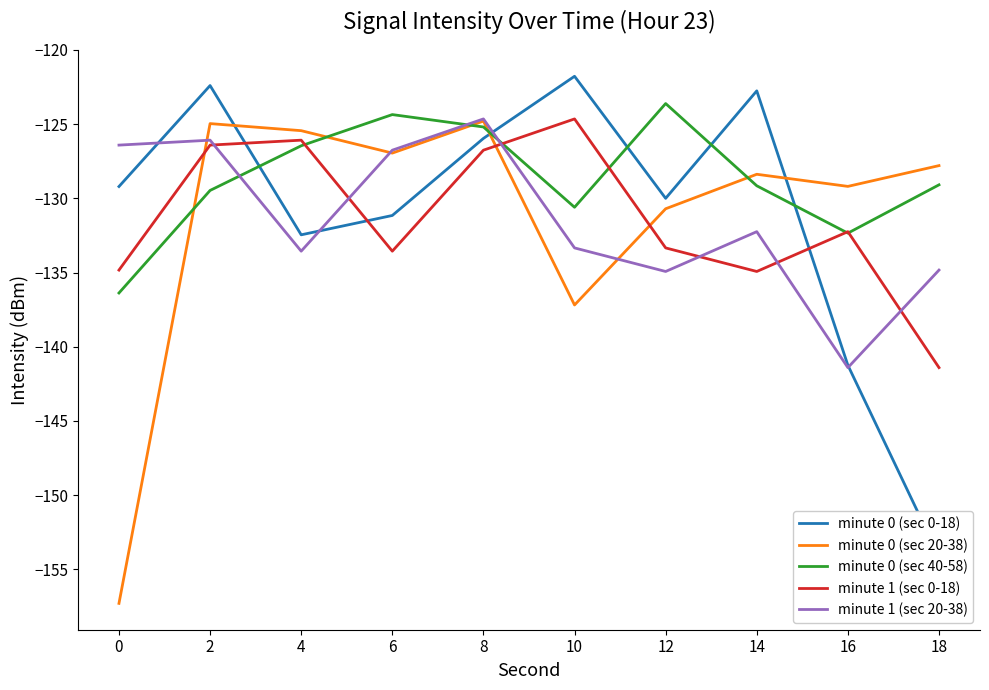

Does the chart have visible grid lines?

No